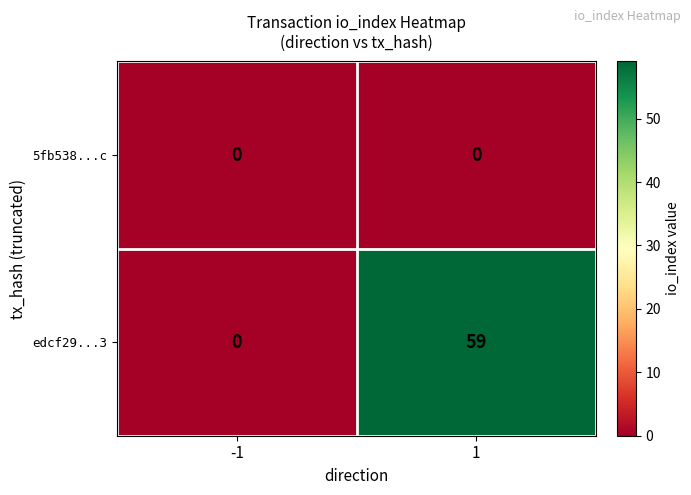

Which series changed the most between -1 and 1?

edcf29...3